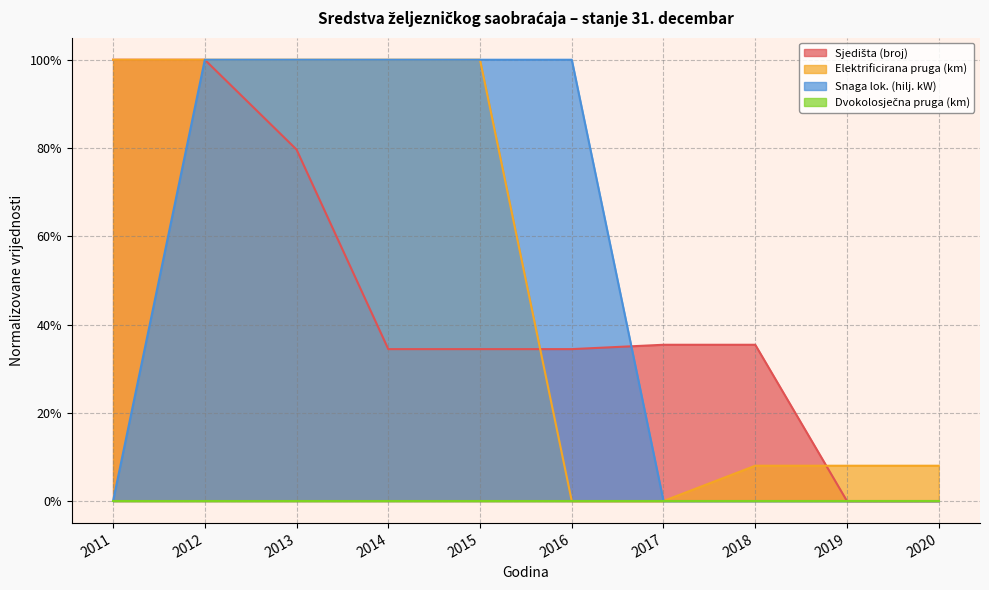

True or false: Elektrificirana pruga (km) and Sjedišta (broj) cross at least once.

True